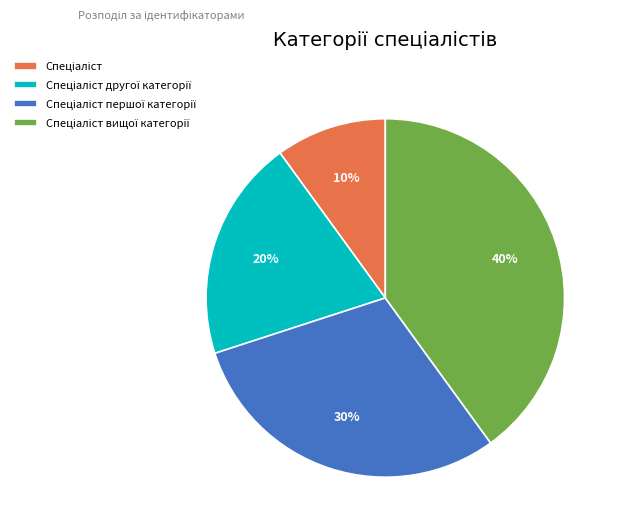

Does any single category account for the majority?

No